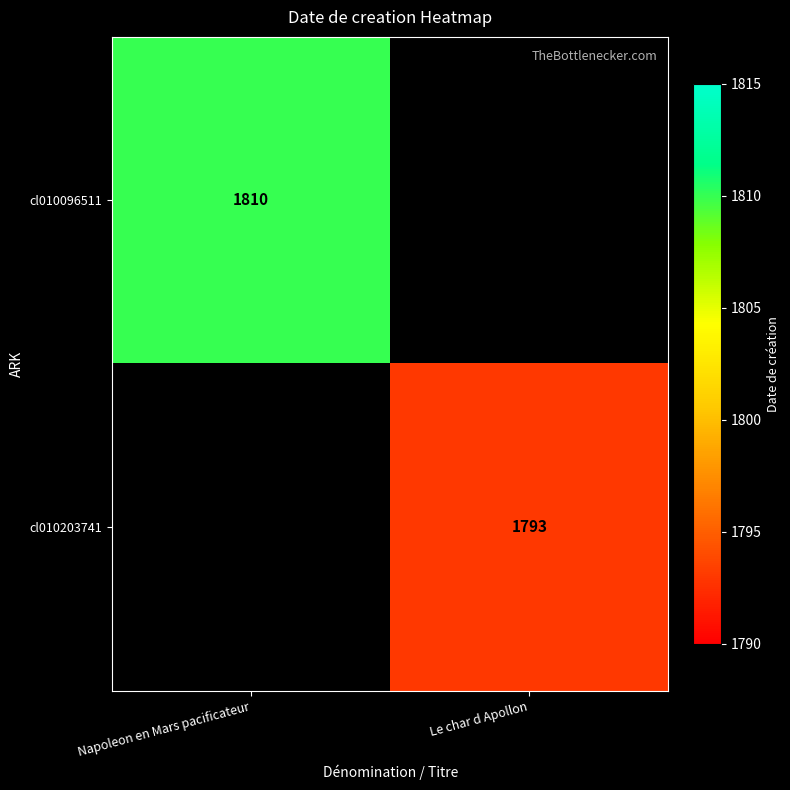

The cl010096511 series shows 2419.4 at Napoleon en Mars pacificateur. True or false?

False